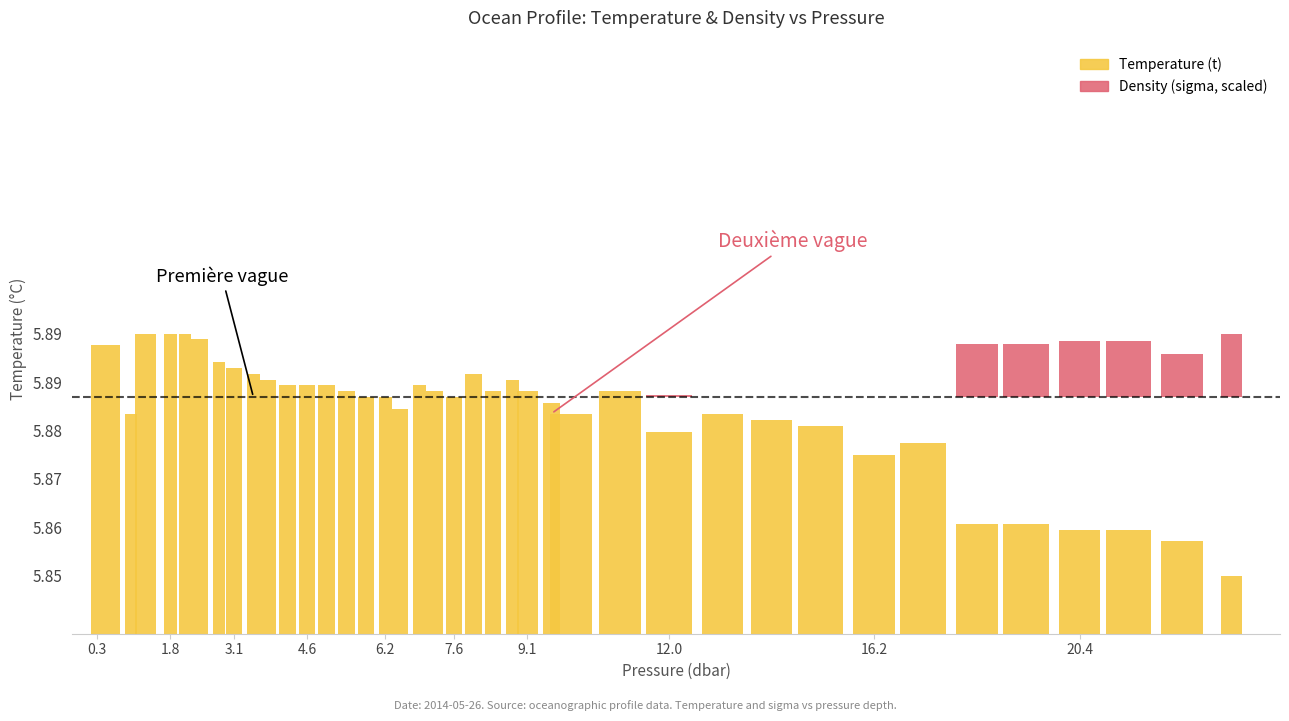

The t series shows 3.5 at 16.2. True or false?

False